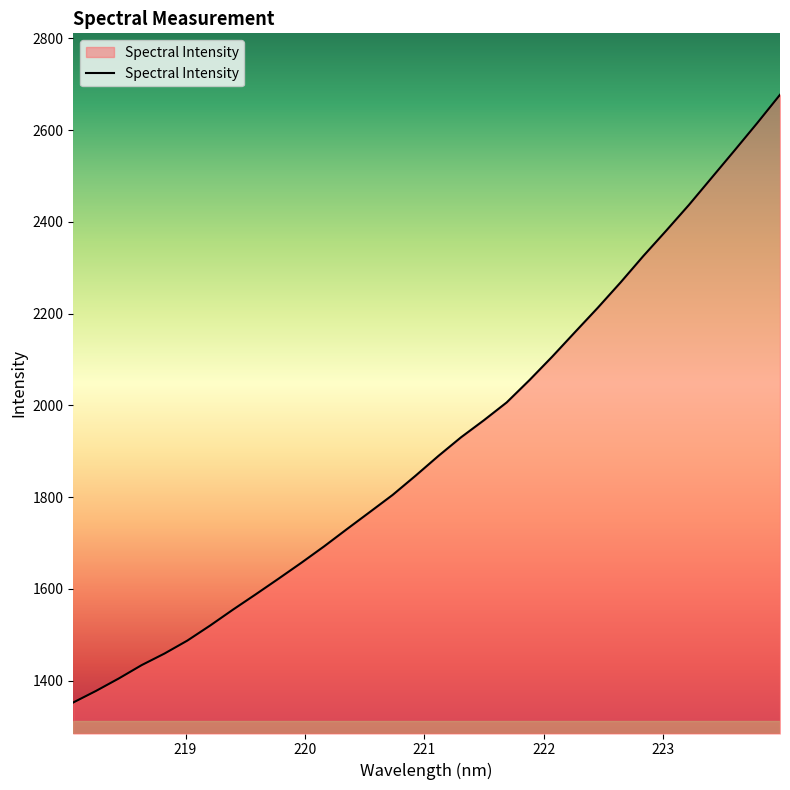

Does the chart have visible grid lines?

No